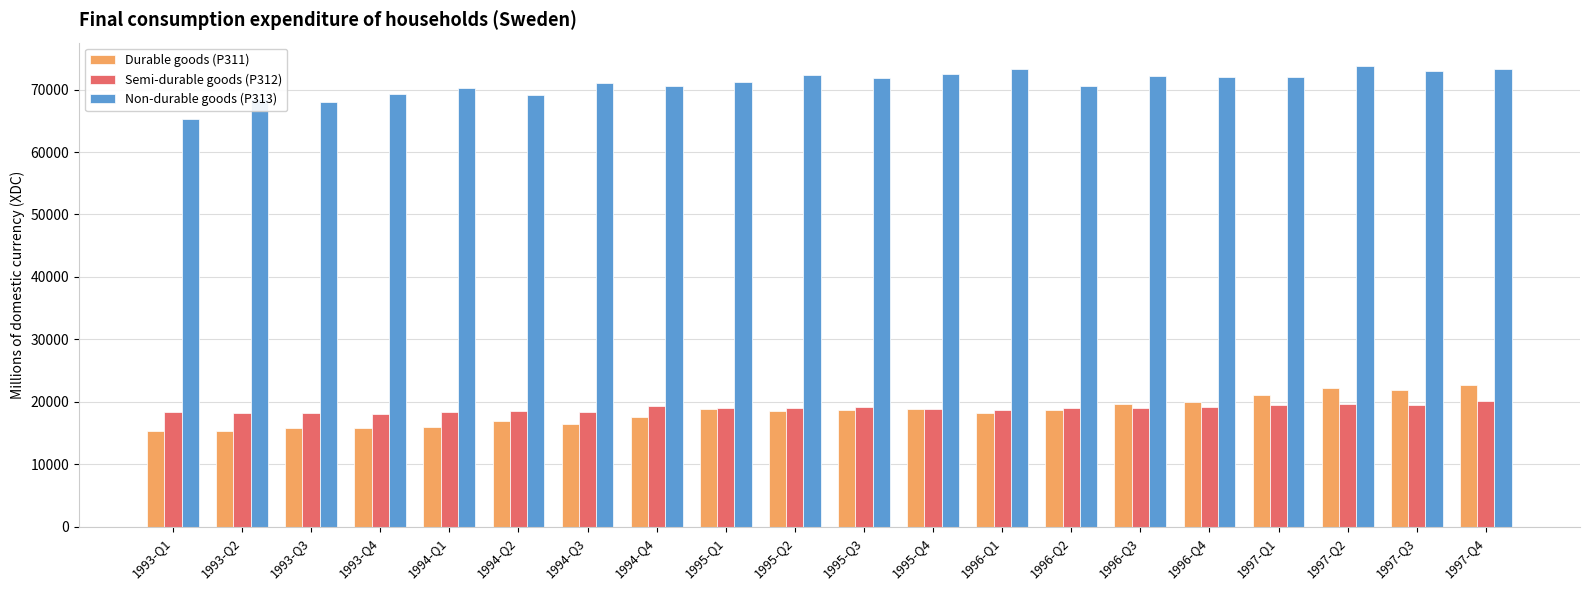

What is the difference between the second highest and minimum values in the Semi-durable goods (P312) series?

1675